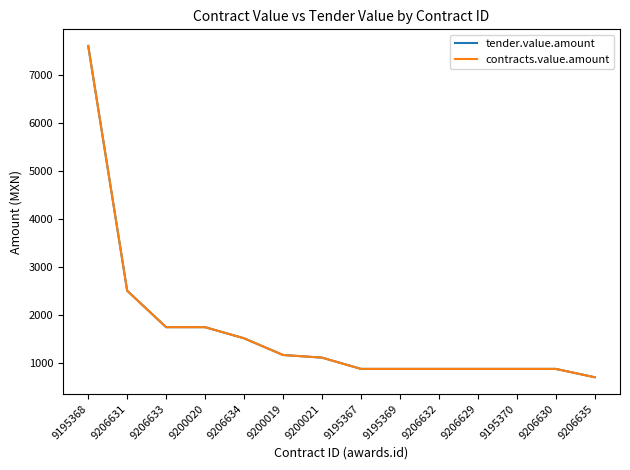

Is this an area chart (filled region under the line)?

No